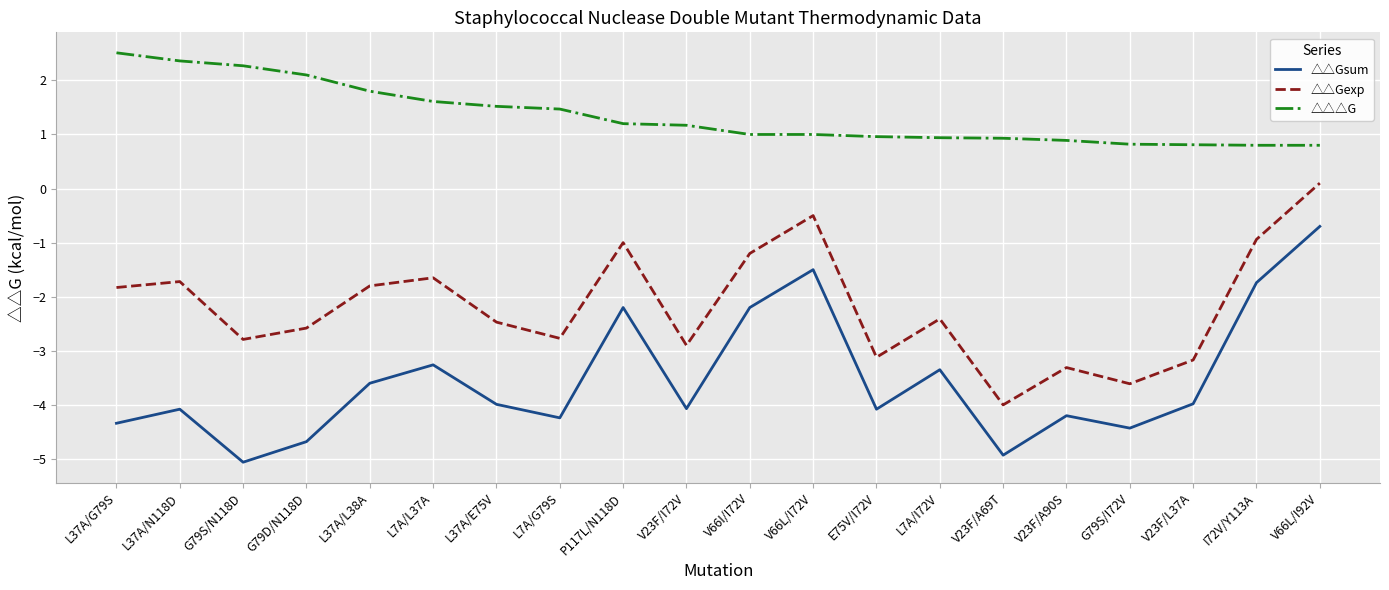

What position from the left is V23F/I72V?

10